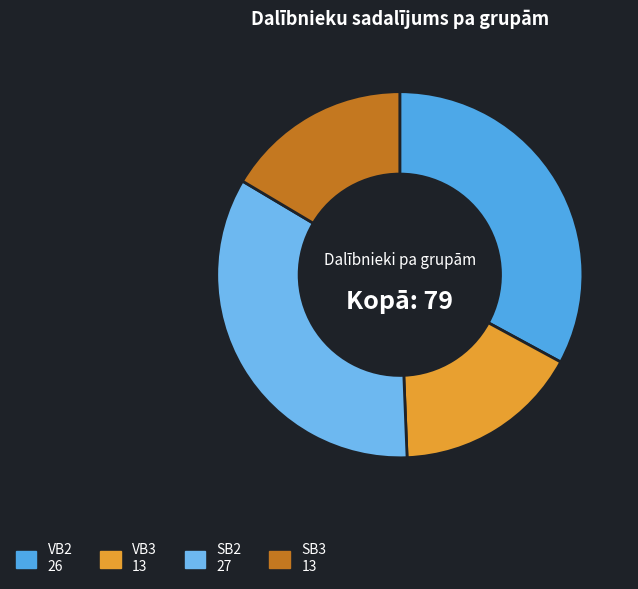

How many slices are in this pie chart?

4